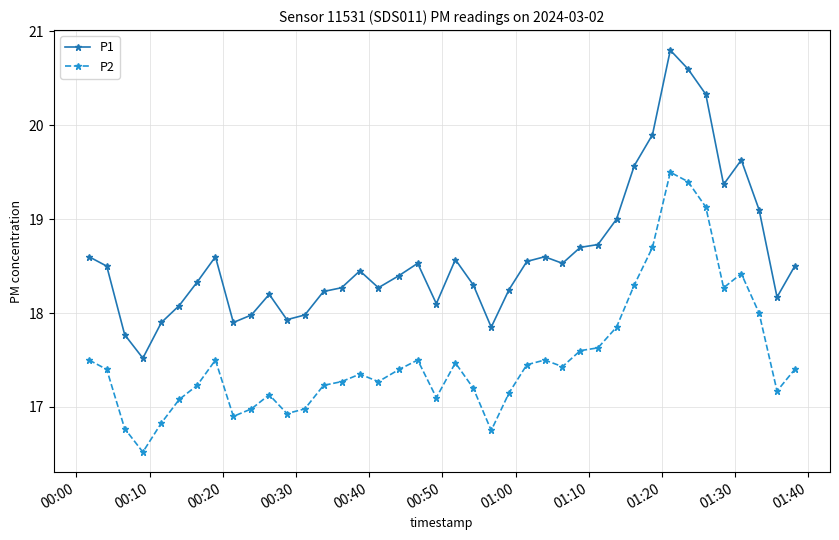

Rank the series by their maximum value, from lowest to highest.

P2, P1